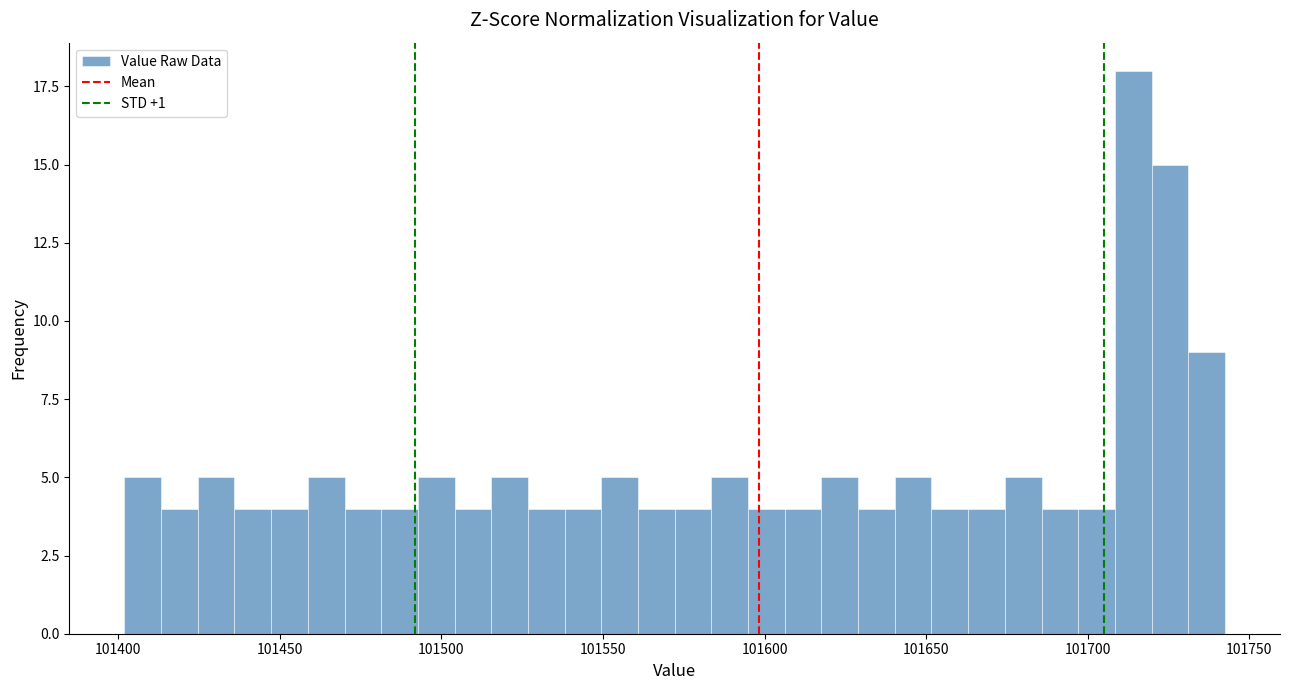

Around what value on the x-axis is the tallest bar? Give the approximate position of its centre, as read against the axis.

101715